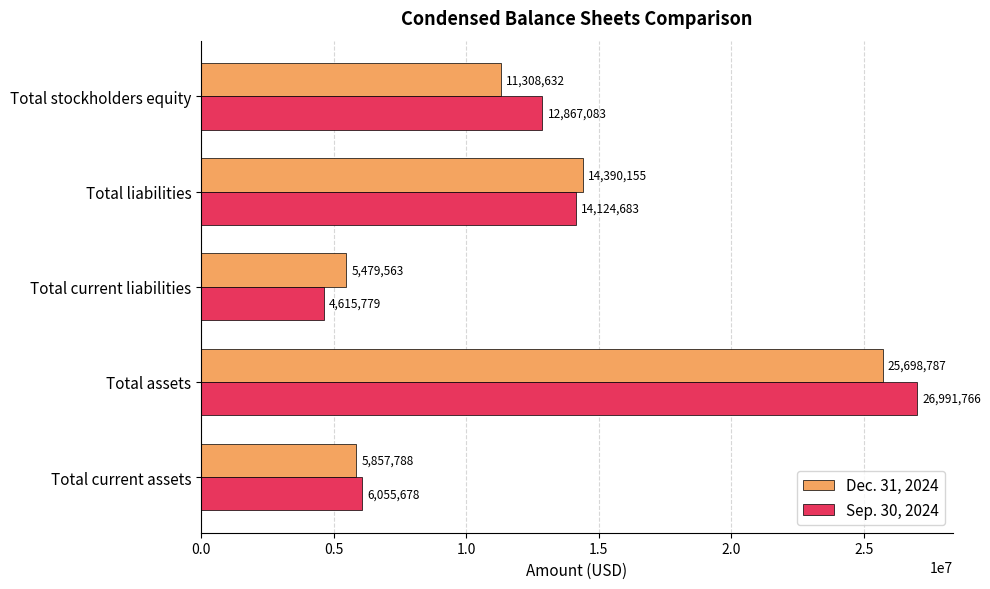

Count the number of categories in the chart.

5